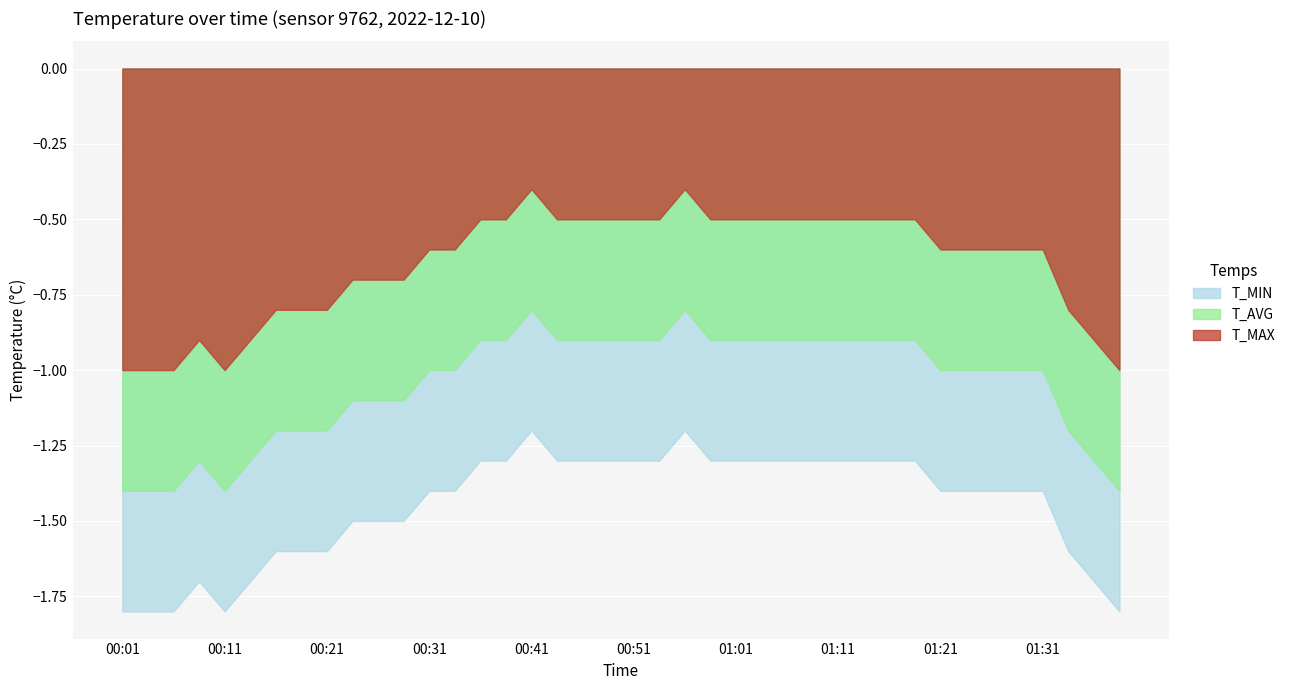

Rank the series at 00:21 from highest to lowest value.

T_MAX, T_AVG, T_MIN